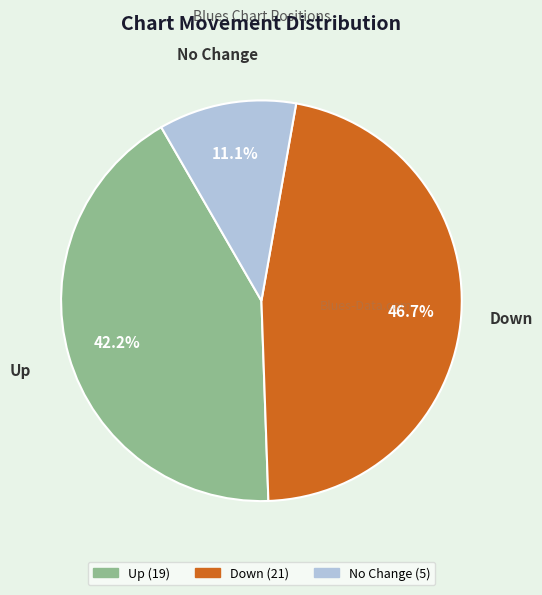

Does any single category account for the majority?

No